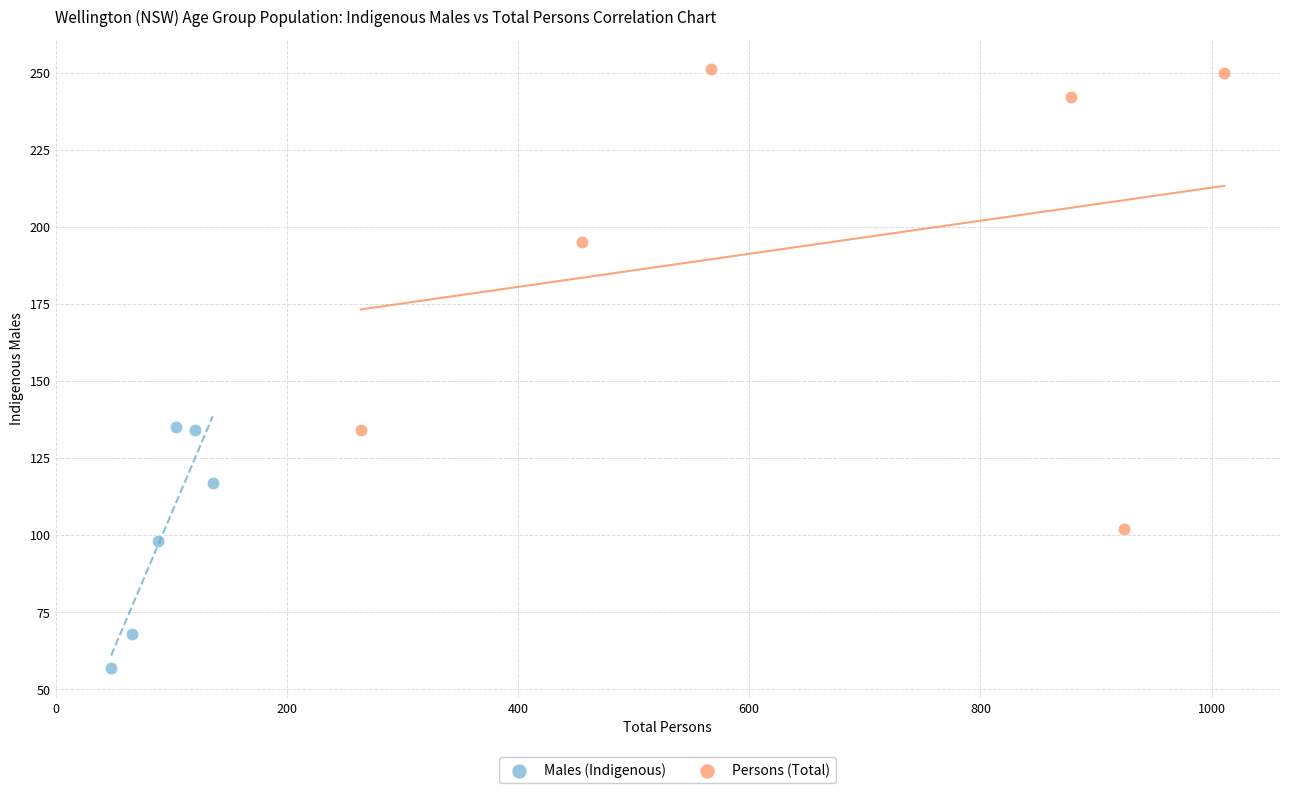

Which series reaches the maximum Y coordinate?

Persons (Total)